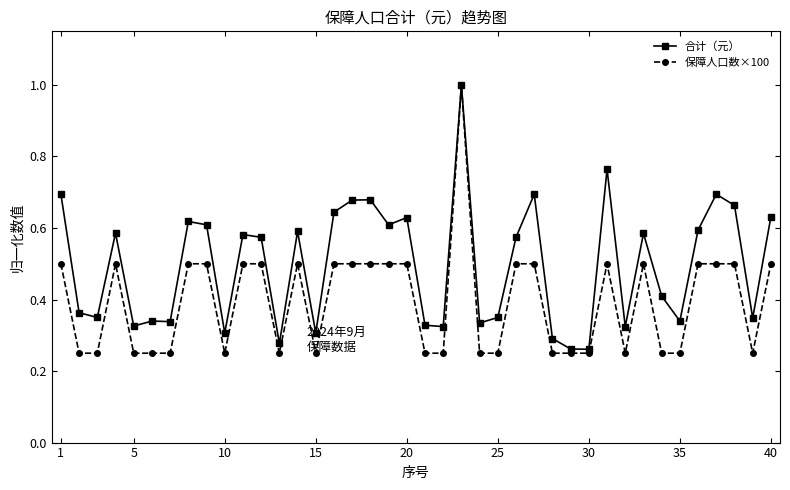

At how many categories does at least one series exceed 0?

40